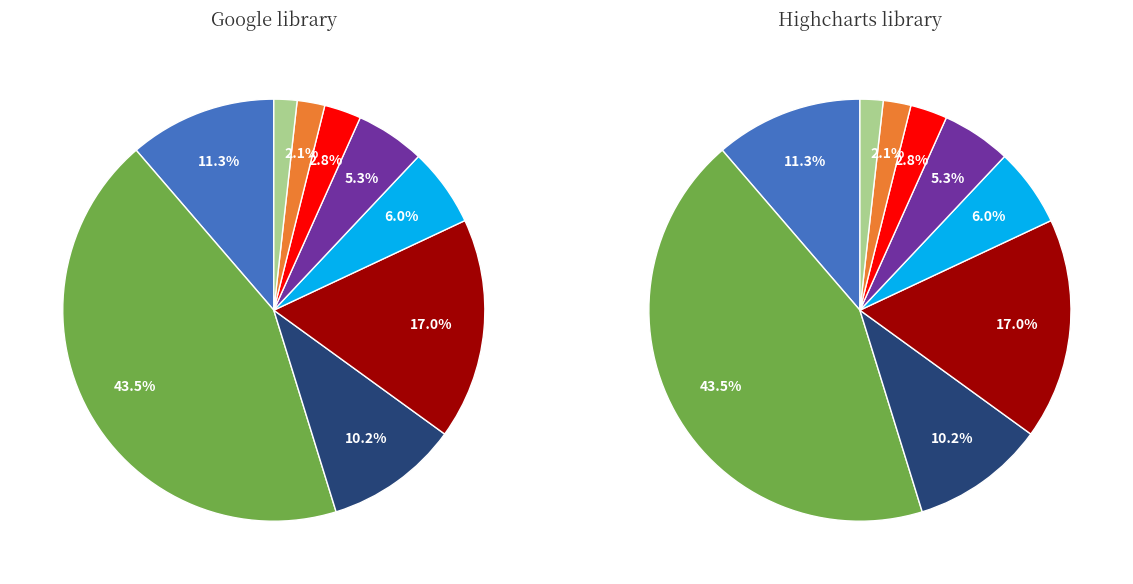

To the nearest percent, what is the difference between the largest and smallest slice percentages?

42%